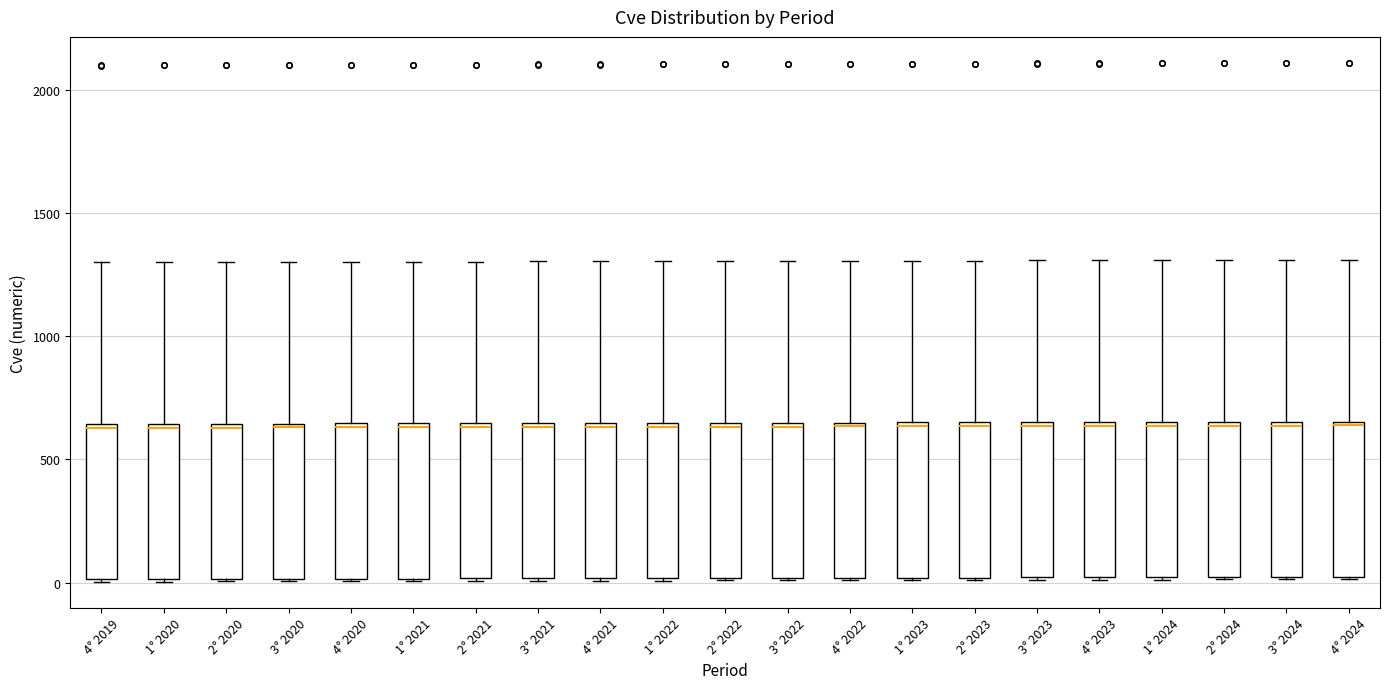

Reading left to right, transcribe this box plot: for each box, give where its median line is, the range the box spans, and where its two whiskers end, as read against the y-axis. The values are not printed on the chart, so give them approximately, as read against the axis.

4° 2019: median 650 (just below the box's upper edge), box 0 to 650, whiskers 0 to 1300
1° 2020: median 650 (just below the box's upper edge), box 0 to 650, whiskers 0 to 1300
2° 2020: median 650 (just below the box's upper edge), box 0 to 650, whiskers 0 to 1300
3° 2020: median 650 (just below the box's upper edge), box 0 to 650, whiskers 0 to 1300
4° 2020: median 650 (just below the box's upper edge), box 0 to 650, whiskers 0 to 1300
1° 2021: median 650 (just below the box's upper edge), box 0 to 650, whiskers 0 to 1300
2° 2021: median 650 (just below the box's upper edge), box 0 to 650, whiskers 0 to 1300
3° 2021: median 650 (just below the box's upper edge), box 0 to 650, whiskers 0 to 1300
4° 2021: median 650 (just below the box's upper edge), box 0 to 650, whiskers 0 to 1300
1° 2022: median 650 (just below the box's upper edge), box 0 to 650, whiskers 0 to 1300
2° 2022: median 650 (just below the box's upper edge), box 0 to 650, whiskers 0 to 1300
3° 2022: median 650 (just below the box's upper edge), box 0 to 650, whiskers 0 to 1300
4° 2022: median 650 (just below the box's upper edge), box 0 to 650, whiskers 0 to 1300
1° 2023: median 650 (just below the box's upper edge), box 0 to 650, whiskers 0 to 1300
2° 2023: median 650 (just below the box's upper edge), box 0 to 650, whiskers 0 to 1300
3° 2023: median 650 (just below the box's upper edge), box 0 to 650, whiskers 0 to 1300
4° 2023: median 650 (just below the box's upper edge), box 0 to 650, whiskers 0 to 1300
1° 2024: median 650 (just below the box's upper edge), box 0 to 650, whiskers 0 to 1300
2° 2024: median 650 (just below the box's upper edge), box 0 to 650, whiskers 0 to 1300
3° 2024: median 650 (just below the box's upper edge), box 0 to 650, whiskers 0 to 1300
4° 2024: median 650 (just below the box's upper edge), box 0 to 650, whiskers 0 to 1300